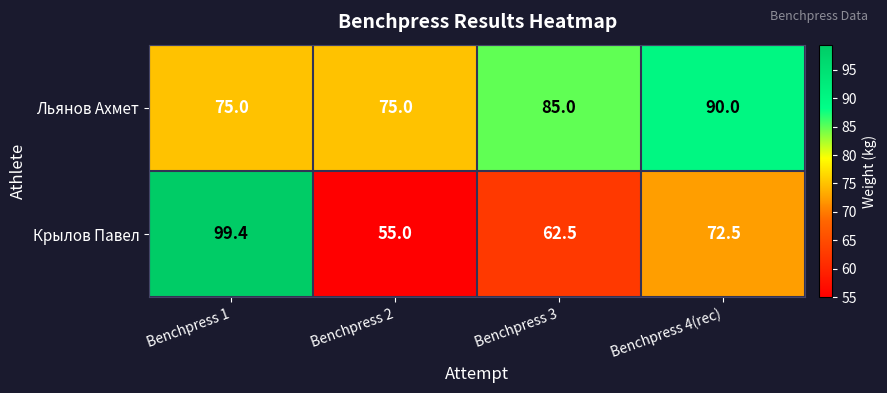

Reading left to right, list all the values displayed in this chart.

Льянов Ахмет: 75.0	75.0	85.0	90.0
Крылов Павел: 99.4	55.0	62.5	72.5